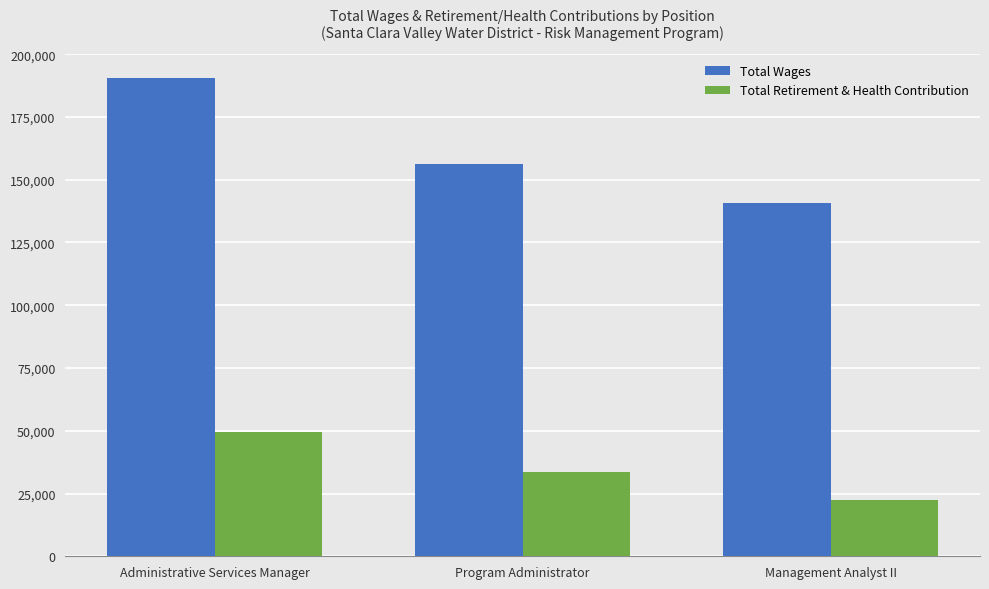

Where is Total Wages nearest to the value 165652?

Program Administrator